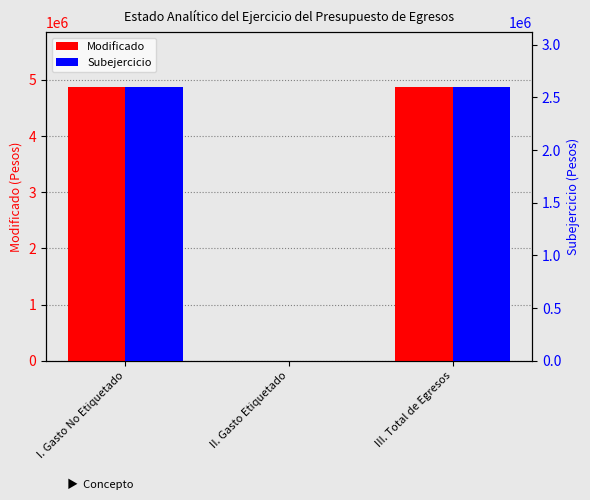

What is the label of the 2nd bar from the right?

II. Gasto Etiquetado